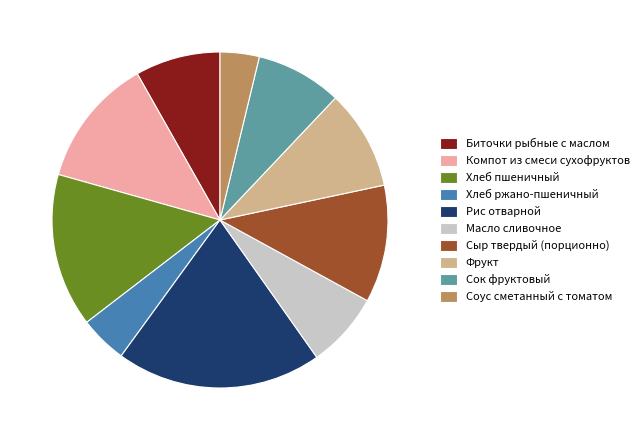

Which has a higher value, Фрукт or Сок фруктовый?

Фрукт